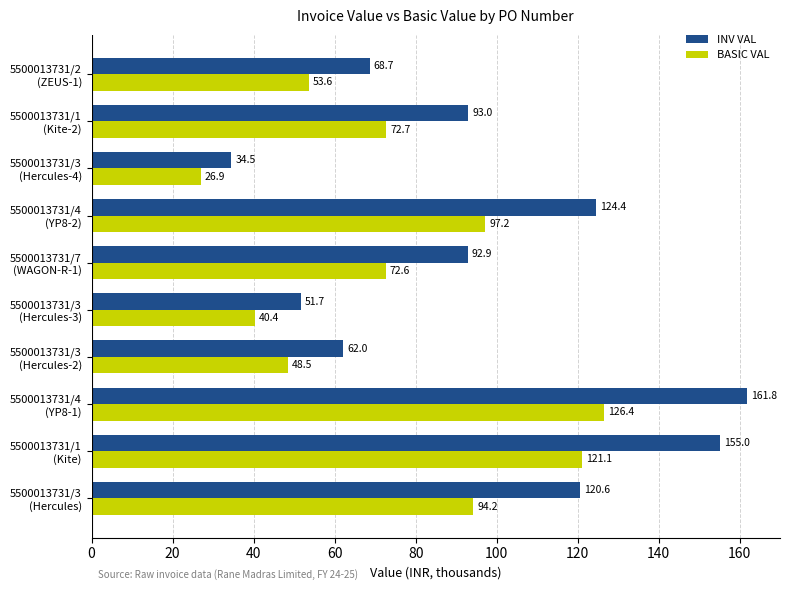

What is the greatest value displayed?

161.8